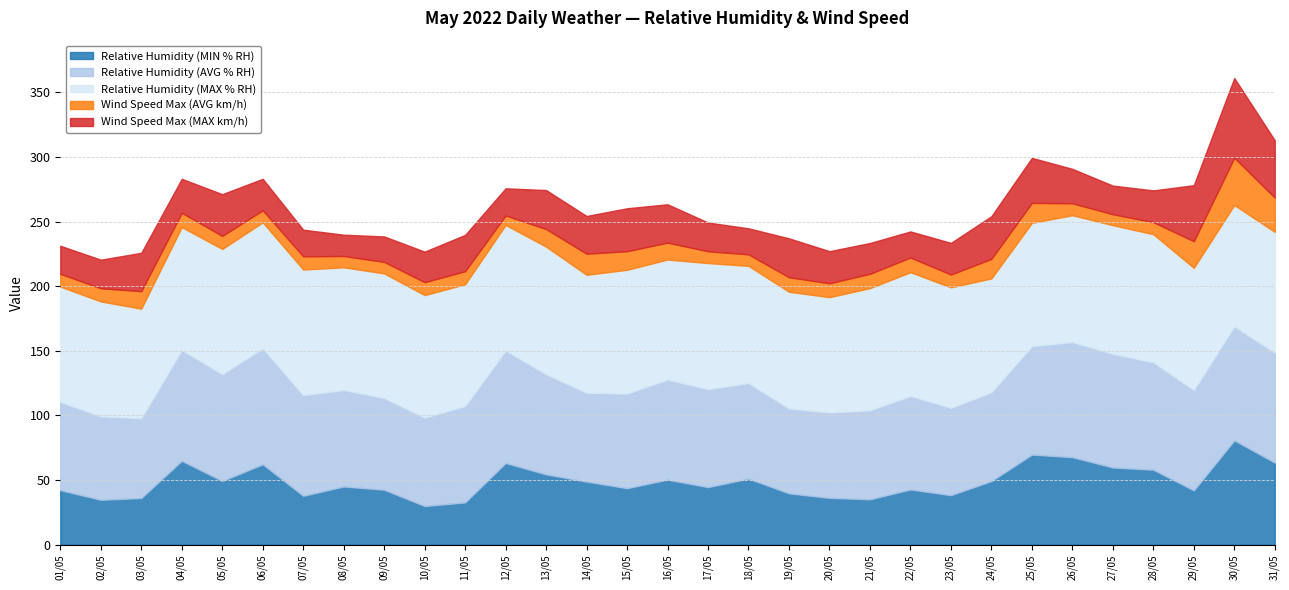

Reading left to right, transcribe all the data shown in this chart.

Relative Humidity (MIN % RH): 42.2	34.7	36.1	64.9	49.3	62.2	37.8	45.0	42.5	29.9	32.7	63.2	54.4	48.8	43.7	50.3	44.5	51.1	39.7	36.2	35.1	42.7	38.3	49.2	69.7	67.7	59.7	58.0	42.0	80.7	63.5
Relative Humidity (AVG % RH): 68.3	64.6	61.8	85.8	82.7	89.8	77.9	74.7	71.0	68.4	74.6	87.0	77.5	68.8	73.2	77.5	75.8	74.0	65.7	66.1	68.9	72.4	67.6	68.8	83.9	89.1	88.0	83.1	77.7	88.3	85.1
Relative Humidity (MAX % RH): 89.2	88.9	84.7	95.0	96.8	97.4	97.2	94.9	96.4	94.8	94.2	97.2	98.7	91.2	95.8	92.8	97.6	90.6	90.3	89.2	94.5	95.7	93.2	88.0	95.4	98.1	99.5	99.1	94.5	93.8	93.4
Wind Speed Max (AVG km/h): 9.9	10.2	13.5	11.1	10.1	9.3	10.2	8.8	8.9	10.0	10.1	7.3	13.6	16.3	14.4	13.1	9.1	8.9	11.2	10.8	11.1	11.4	9.9	15.1	15.5	9.2	8.5	9.4	20.6	36.6	26.6
Wind Speed Max (MAX km/h): 21.6	22.1	29.7	26.3	32.3	24.3	20.6	16.5	19.7	23.6	28.1	21.0	30.2	29.2	33.2	29.6	22.2	20.1	30.1	24.8	23.8	20.2	24.5	33.0	34.8	26.6	22.1	24.6	43.3	61.7	44.4